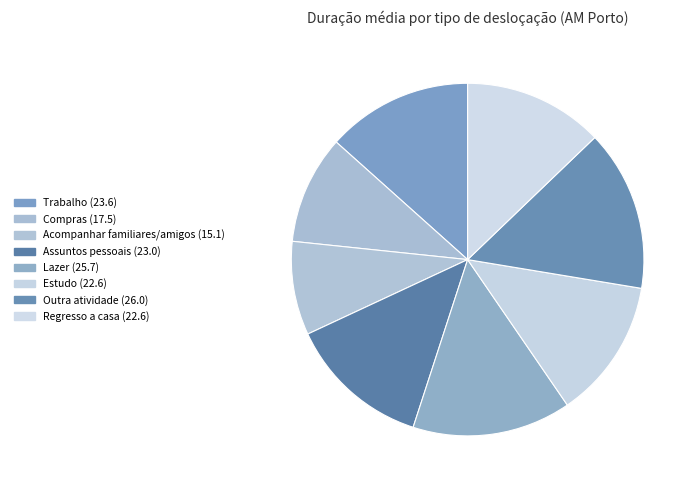

Do Assuntos pessoais and Trabalho together represent more than half of the pie?

No